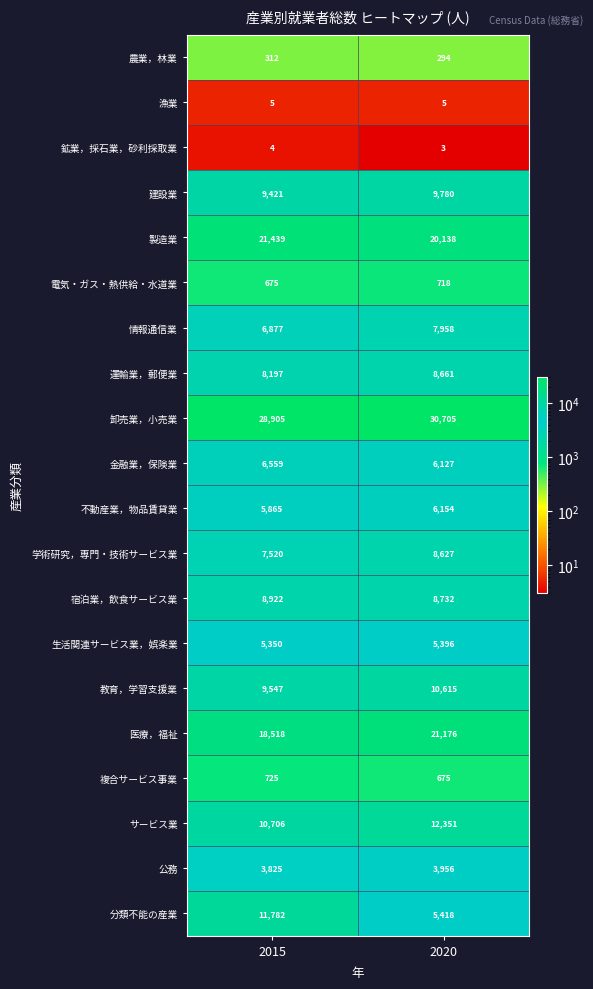

The value of 金融業，保険業 at 2015 is 6559. True or false?

True